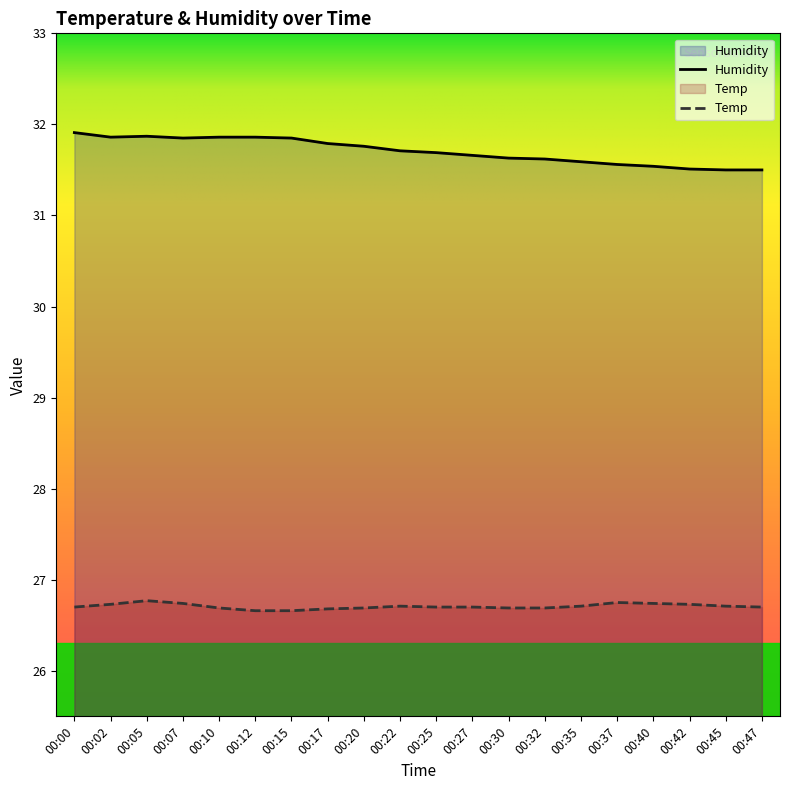

The value of Humidity at 00:00 is 49.7. True or false?

False